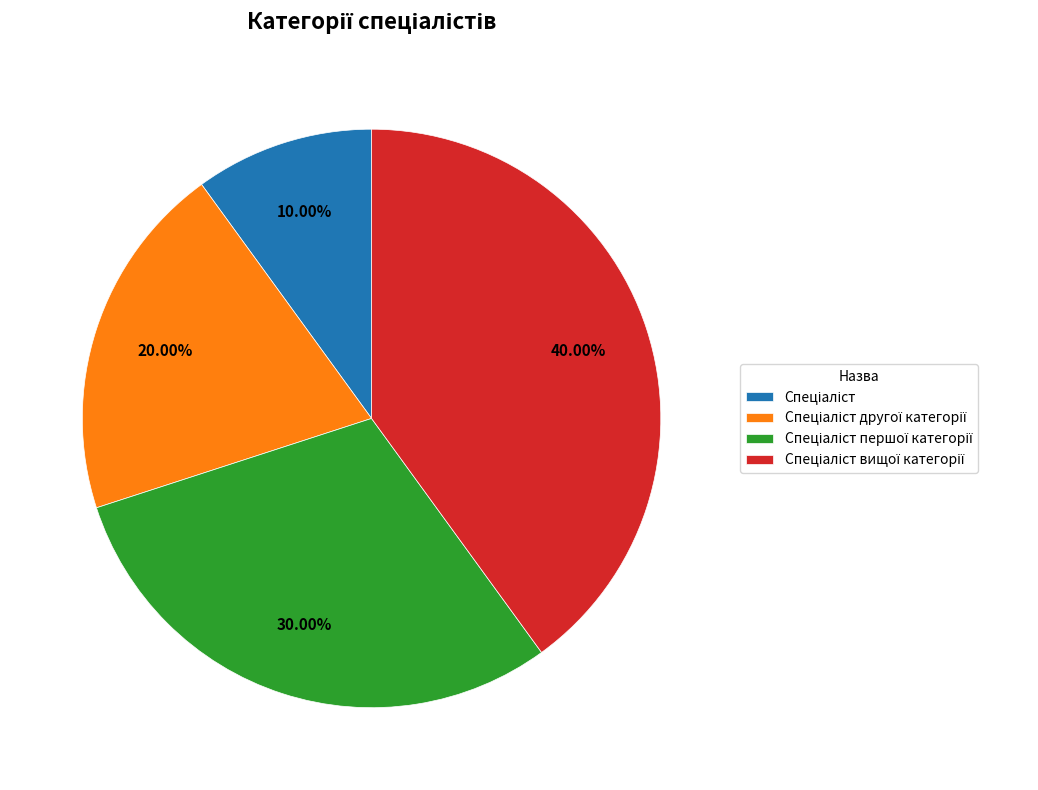

How many slices are in this pie chart?

4